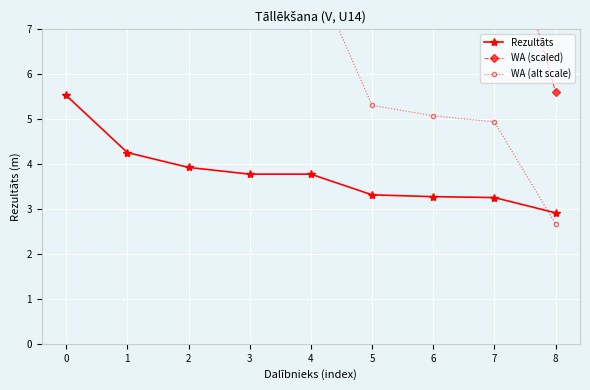

Which series has the widest spread of values?

WA (scaled)